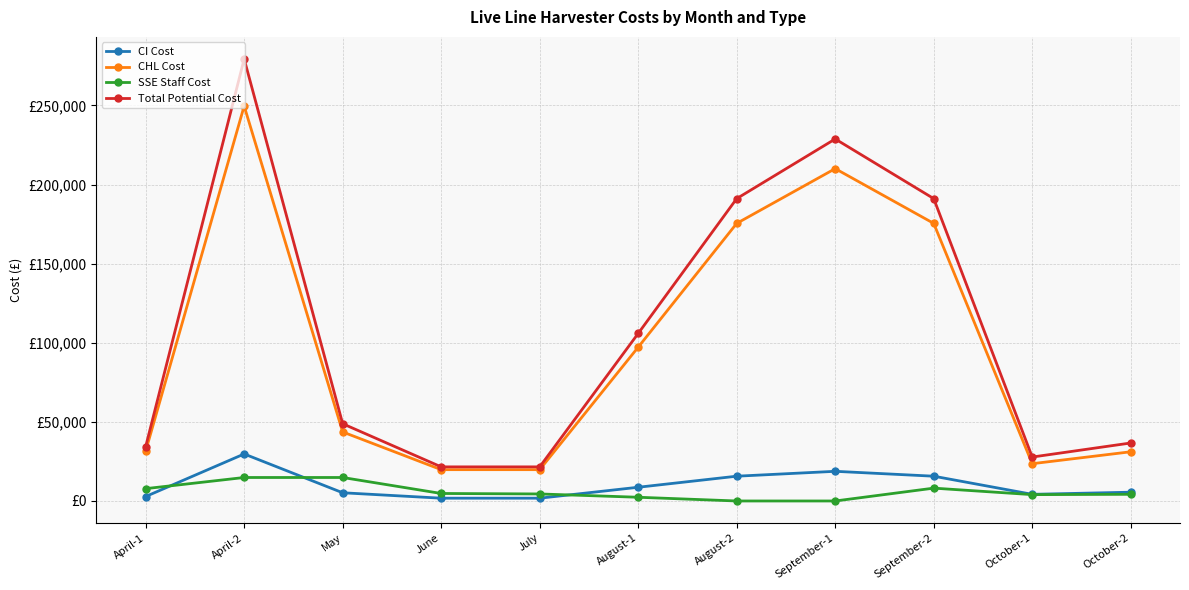

What are all the series names shown in the legend?

CI Cost, CHL Cost, SSE Staff Cost, Total Potential Cost